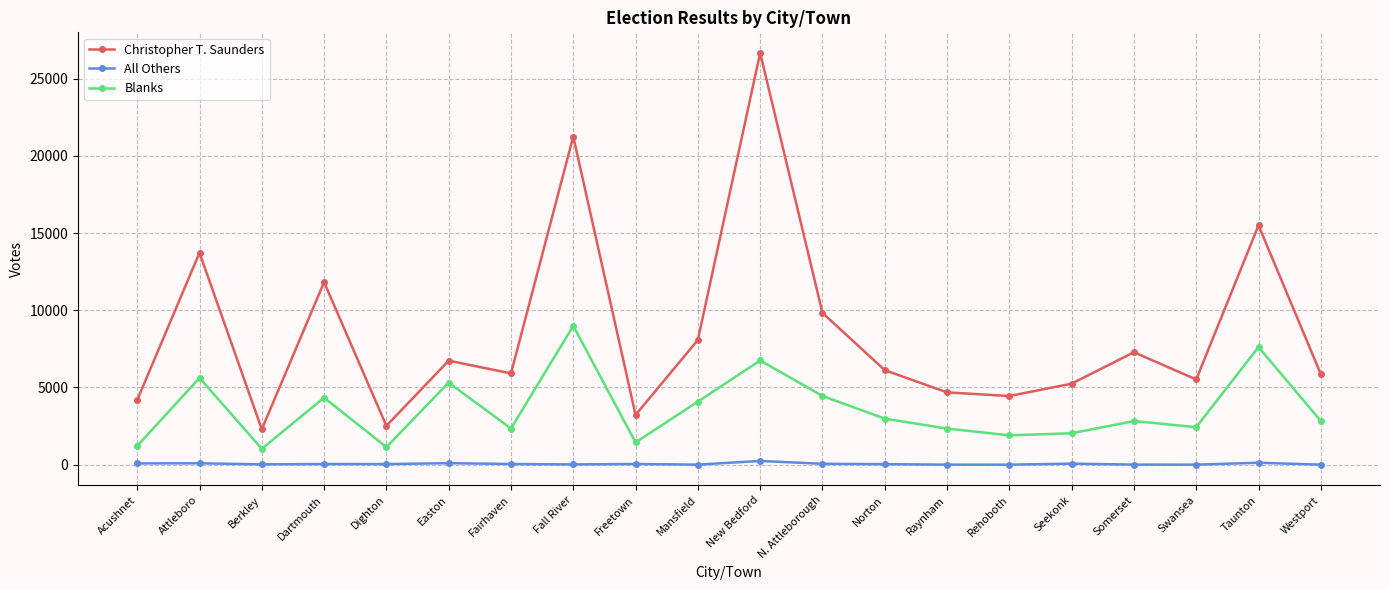

What position from the left is N. Attleborough?

12